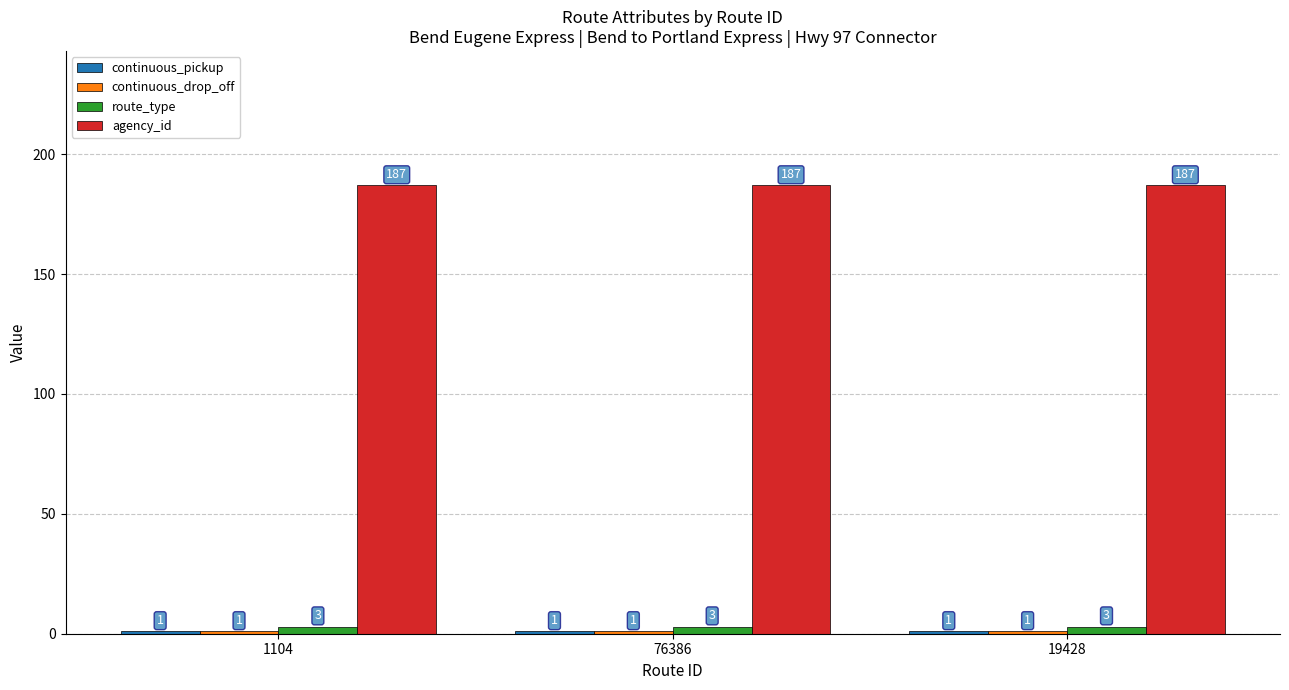

What is the sum of all agency_id values?

561